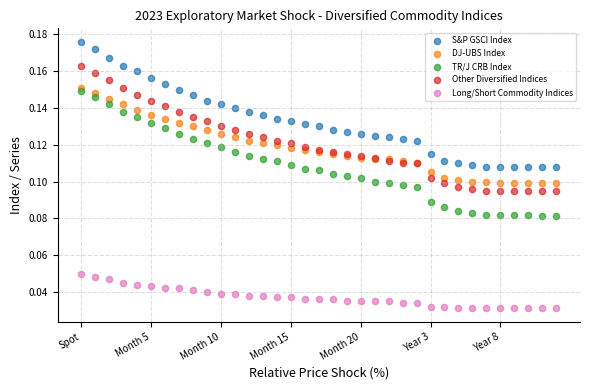

Which series contains the highest Y value?

S&P GSCI Index